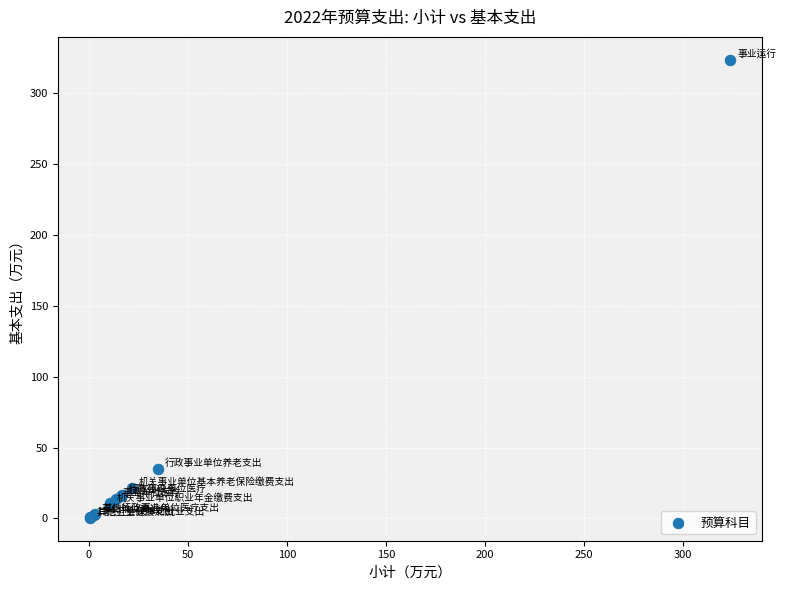

What Y value in the scatter plot is closest to 162?

34.9